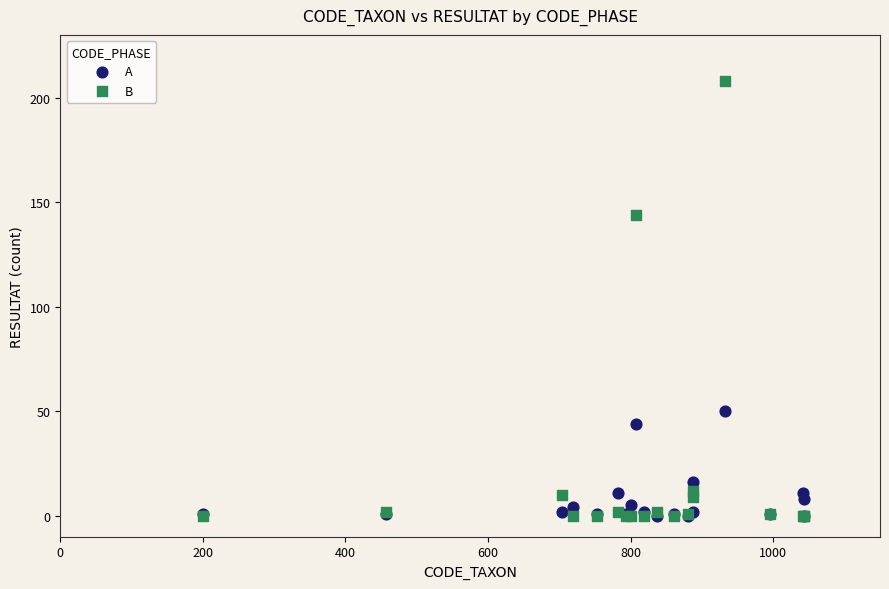

In the A series, what Y value is closest to 25?

16